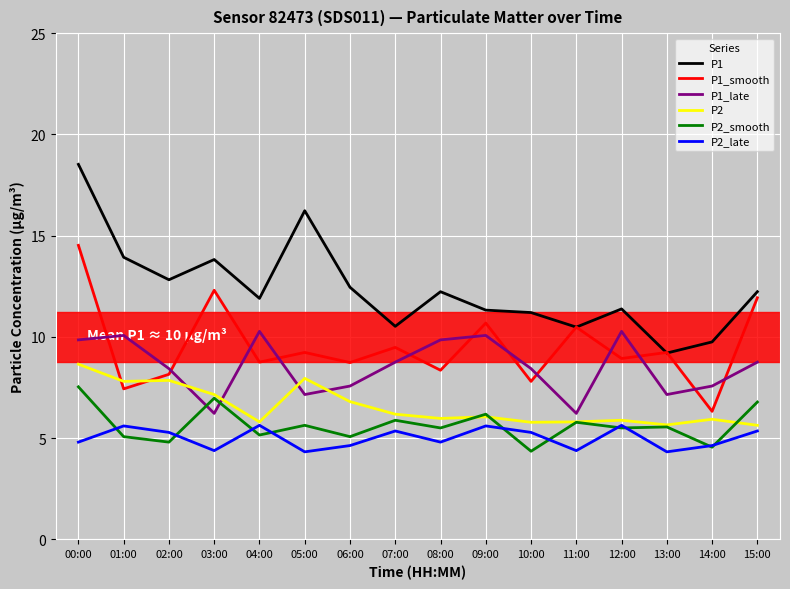

Which series has the largest total across all categories?

P1